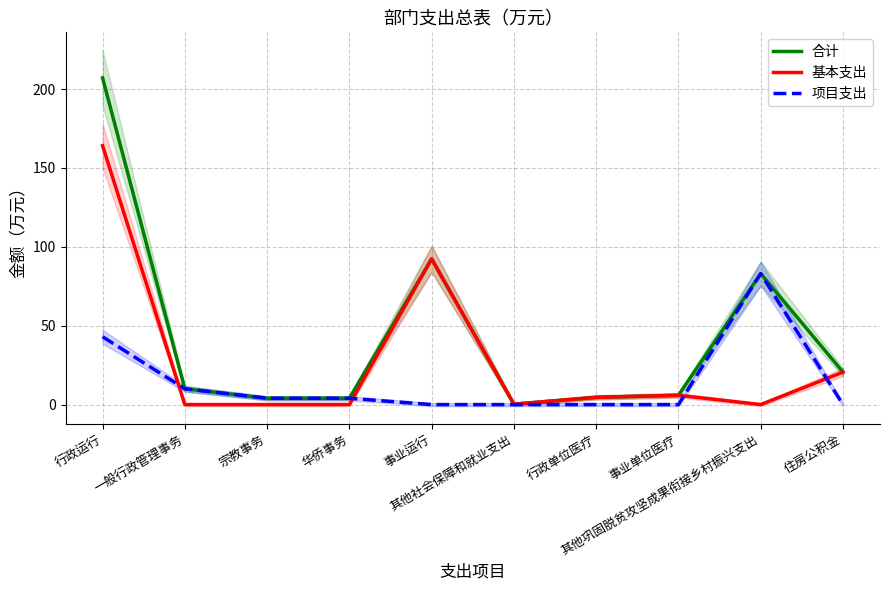

True or false: 项目支出 and 合计 intersect in this chart.

False